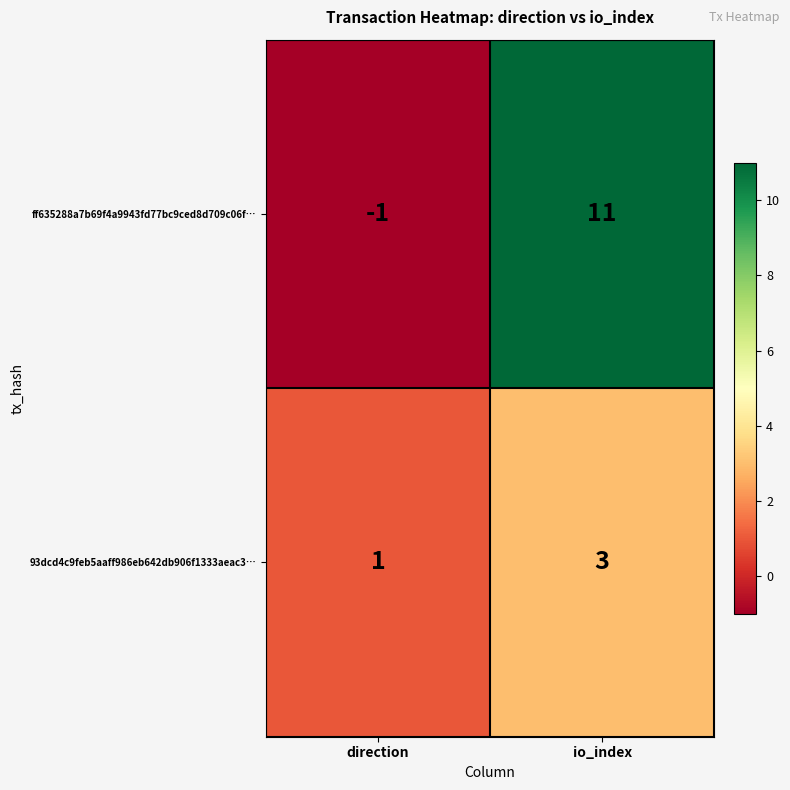

Between direction and io_index, which series saw the biggest shift?

ff635288a7b69f4a9943fd77bc9ced8d709c06f…